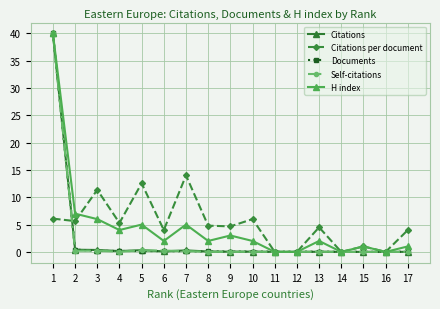

What is the difference between the second highest and minimum values in the Documents series?

0.4